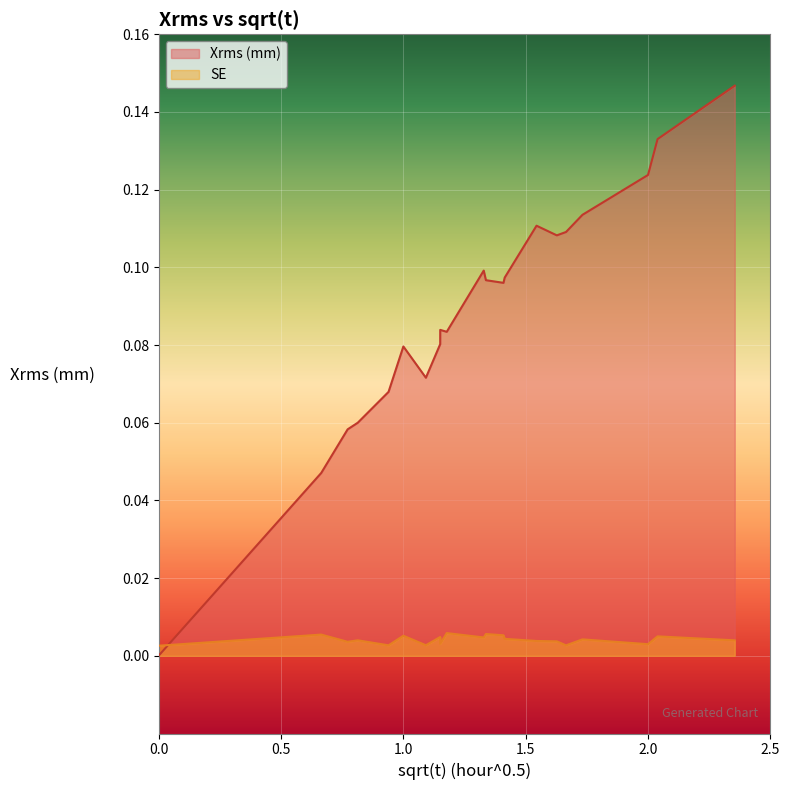

Rank the categories by SE value from highest to lowest.

9, 11, 0.5, 12, 2.5, 19, 7, 10, 13, 17, 1.5, 20, 14, 15, 1.0, 8, 18, 6, 2.0, 16, 0.0